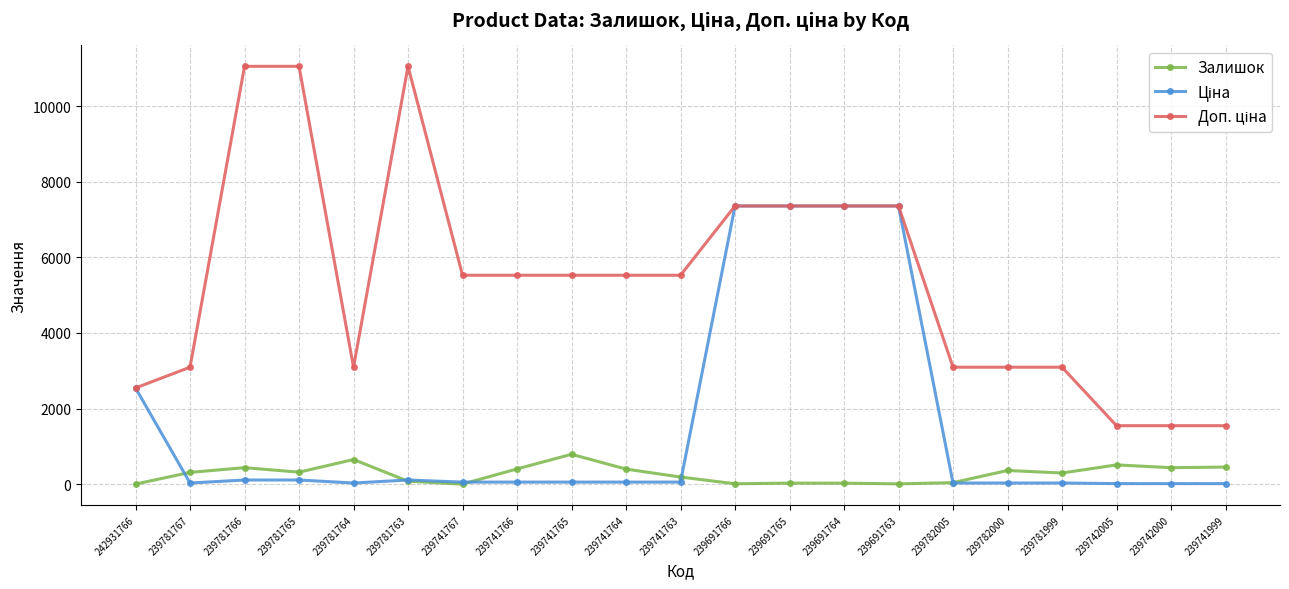

What is the maximum value shown in the chart?

11055.0